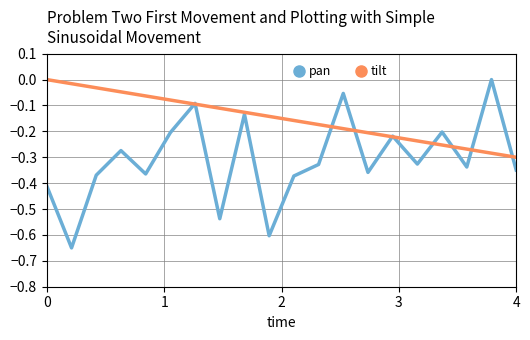

How many negative values does the pan series have?

19